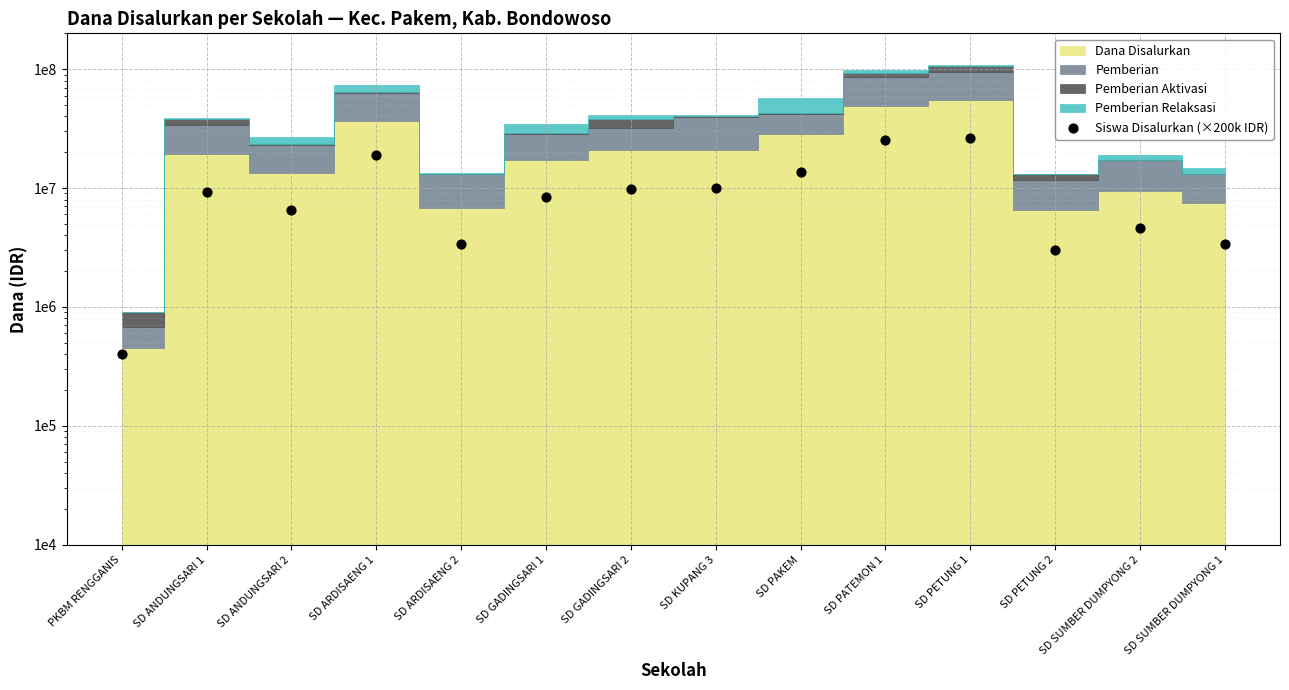

Between SD ARDISAENG 1 and SD ANDUNGSARI 1, which is larger?

SD ARDISAENG 1